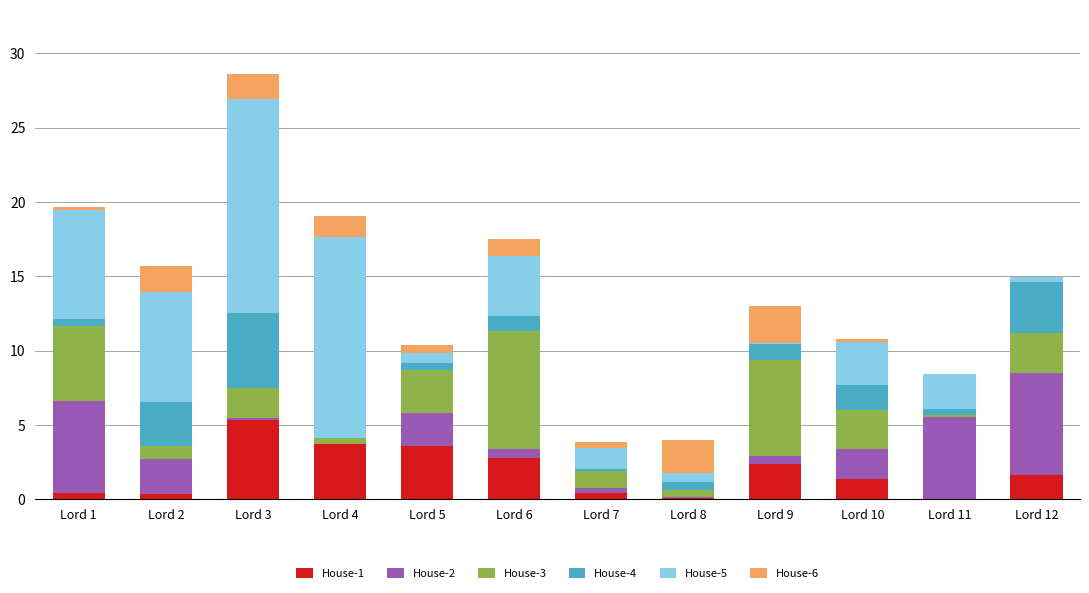

At which category is the sum across all series the highest?

Lord 3